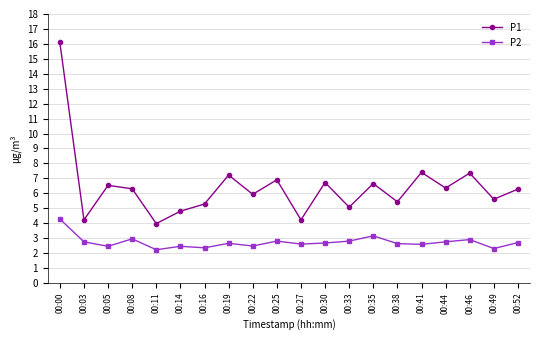

At which category does P2 reach its first local valley?

00:05